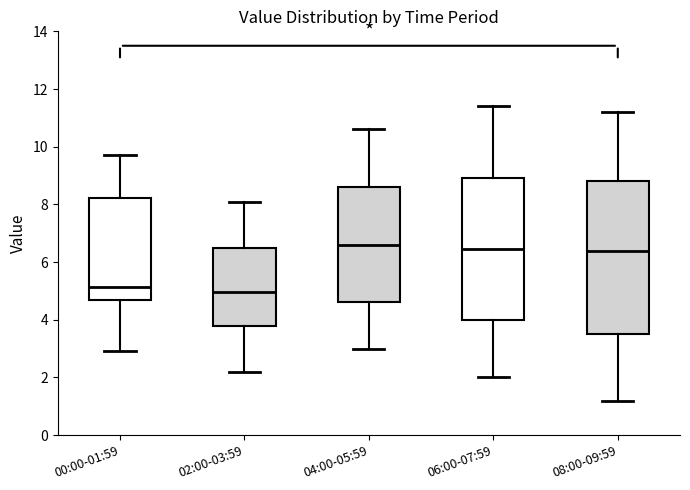

Reading left to right, transcribe this box plot: for each box, give where its median line is, the range the box spans, and where its two whiskers end, as read against the y-axis. The values are not printed on the chart, so give them approximately, as read against the axis.

00:00-01:59: median 5.2, box 4.8 to 8.2, whiskers 3.0 to 9.8
02:00-03:59: median 5.0, box 3.8 to 6.6, whiskers 2.2 to 8.2
04:00-05:59: median 6.6, box 4.6 to 8.6, whiskers 3.0 to 10.6
06:00-07:59: median 6.4, box 4.0 to 9.0, whiskers 2.0 to 11.4
08:00-09:59: median 6.4, box 3.6 to 8.8, whiskers 1.2 to 11.2